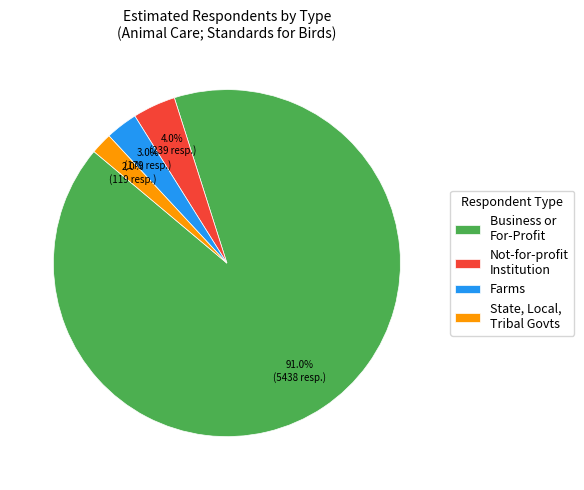

What is the largest slice in the pie chart?

Business or For-Profit